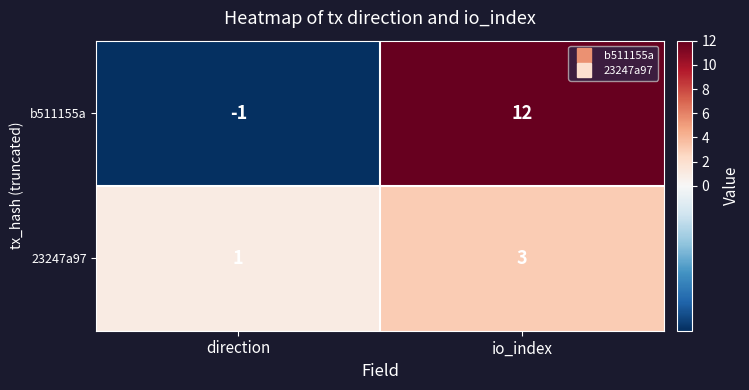

What is the spread (max minus min) of values at io_index?

9